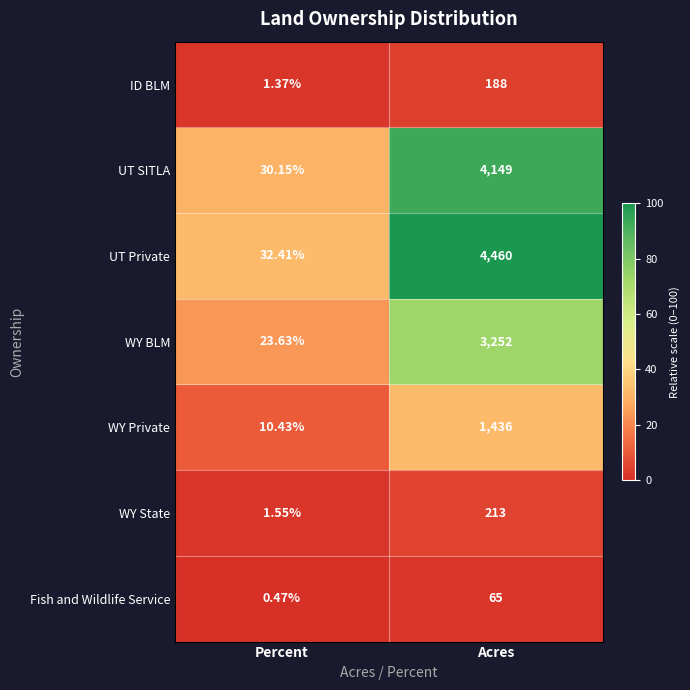

What is the total value across all series at Acres?

13763.0